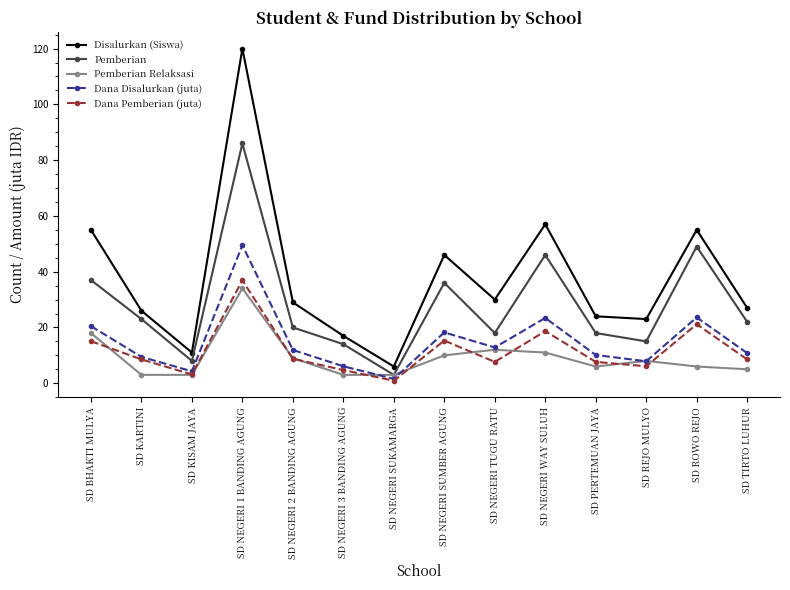

Which label corresponds to the largest value in the chart?

SD NEGERI 1 BANDING AGUNG